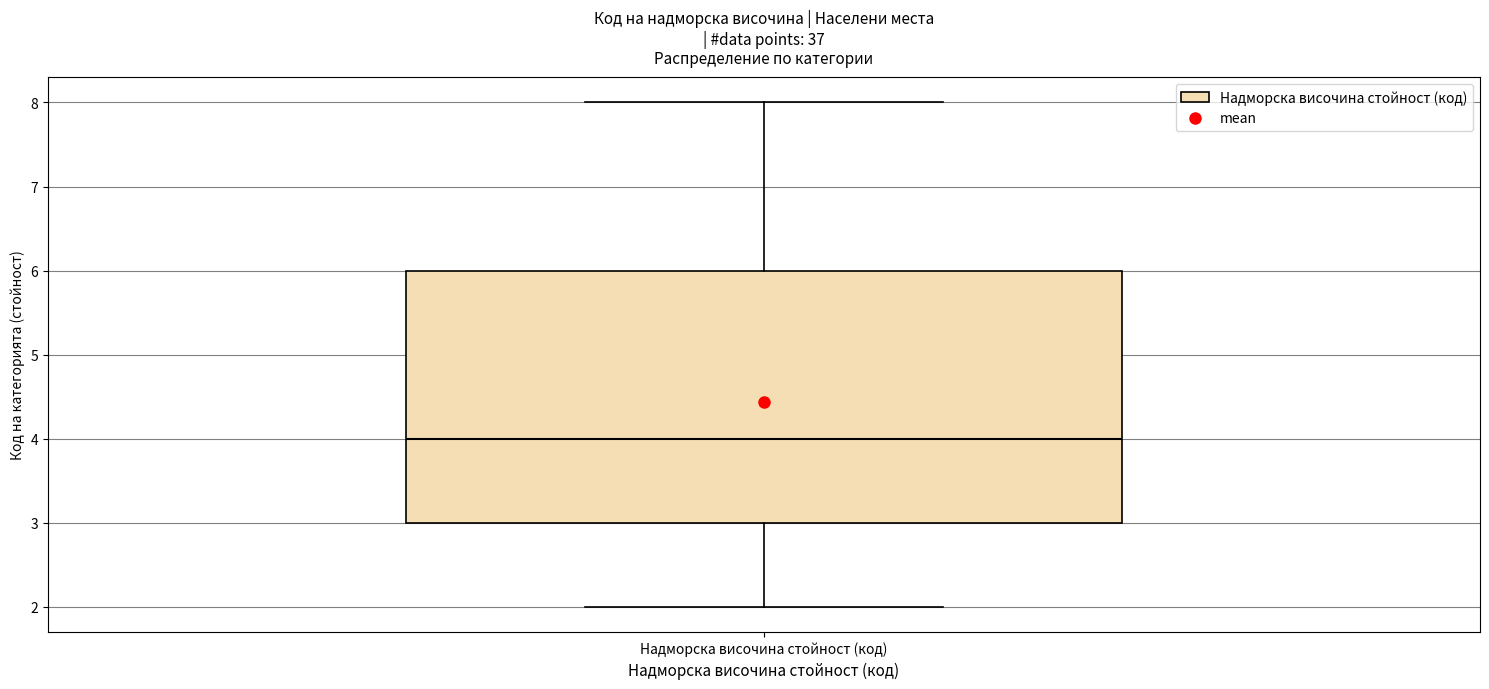

Where does the lower whisker of the box for Надморска височина стойност (код) end on the y-axis? The values are not printed on the chart, so give them approximately, as read against the axis.

2